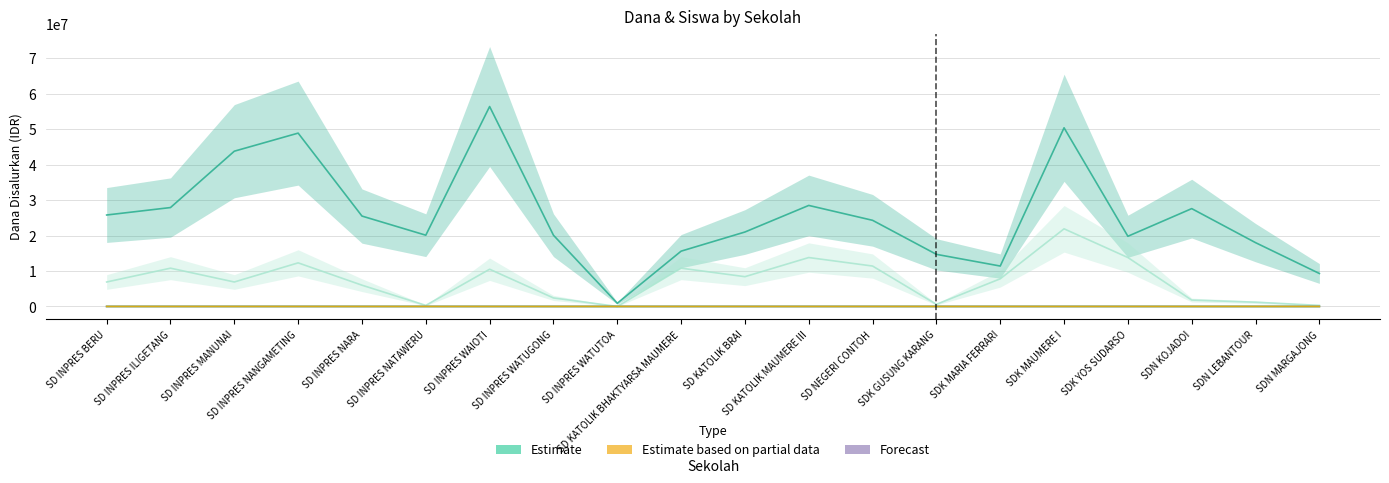

What is the difference between the second highest and minimum values in the Siswa Disalurkan series?

49500000.0